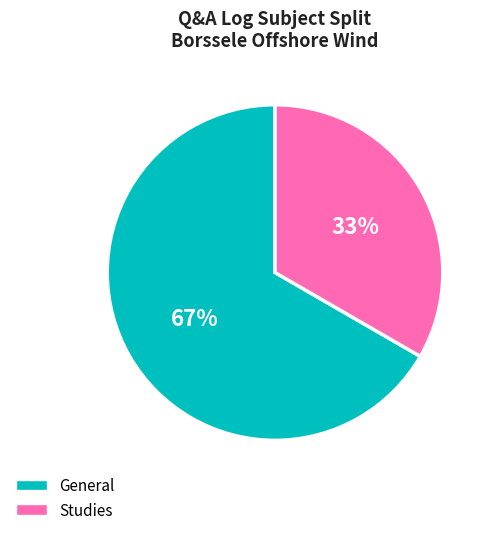

Which has a higher value, General or Studies?

General